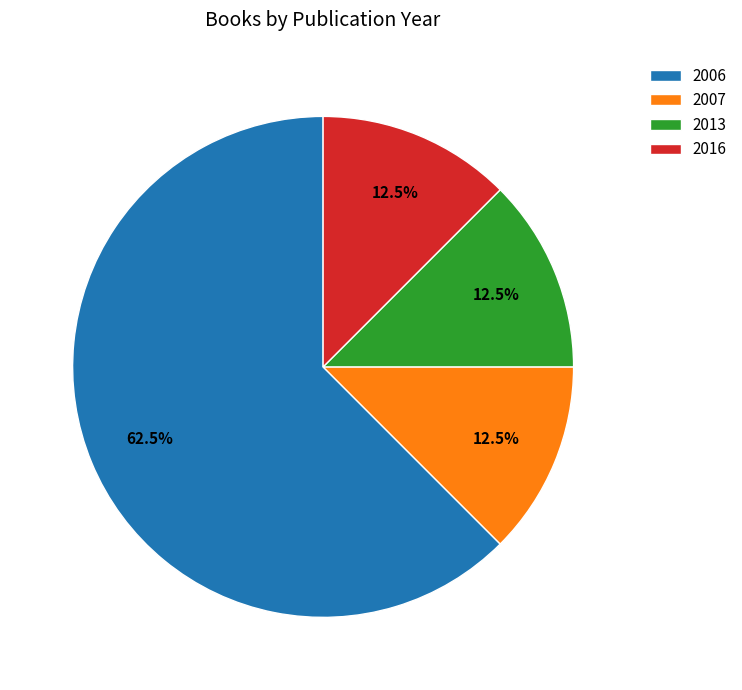

Is there a majority slice in this chart?

Yes